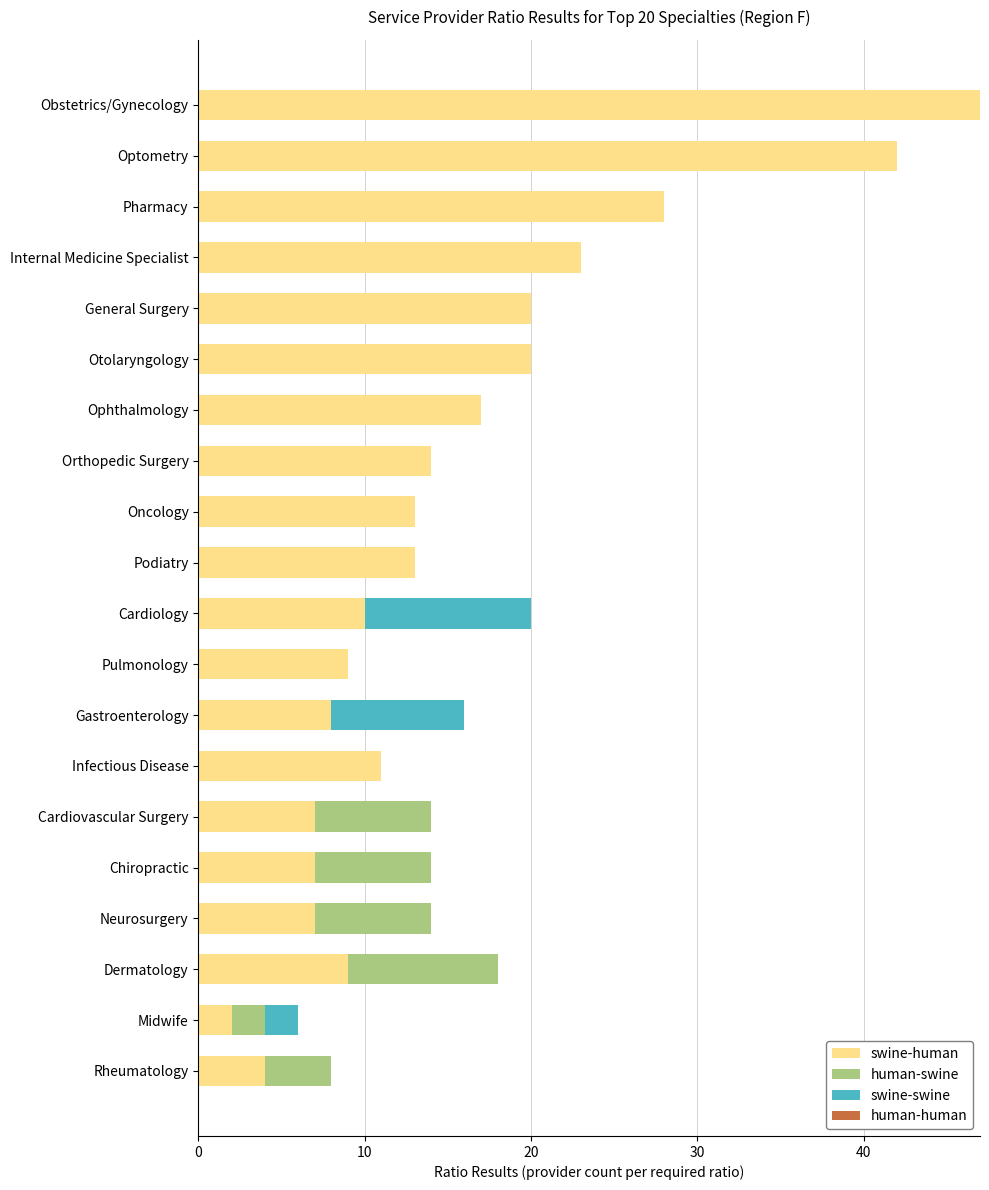

At which category is the sum across all series the highest?

Obstetrics/Gynecology